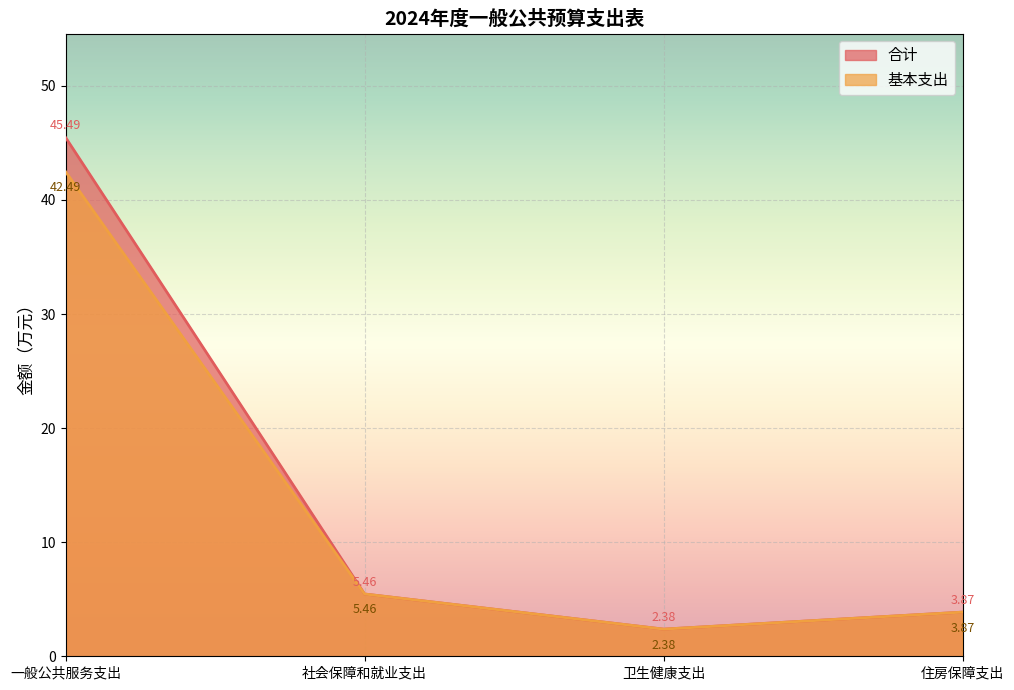

Reading right to left, extract all data points from this chart.

合计: 3.9	2.4	5.5	45.5
基本支出: 3.9	2.4	5.5	42.5